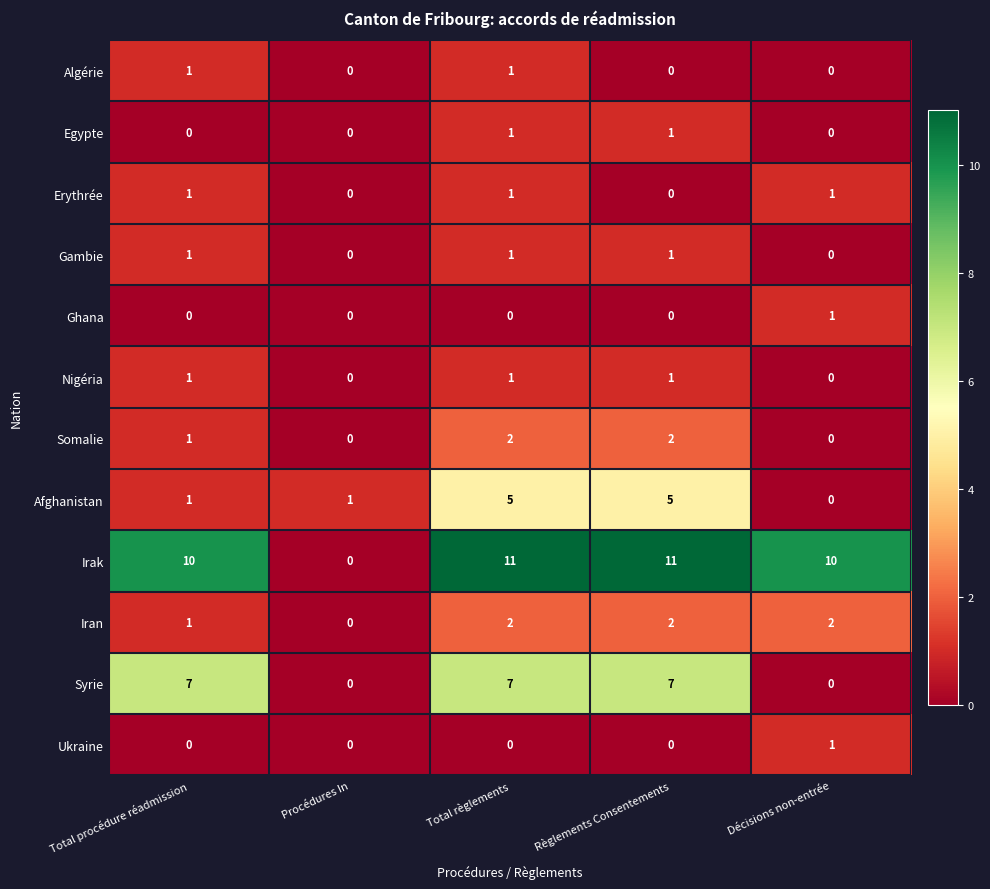

Which series has the largest total across all categories?

Irak